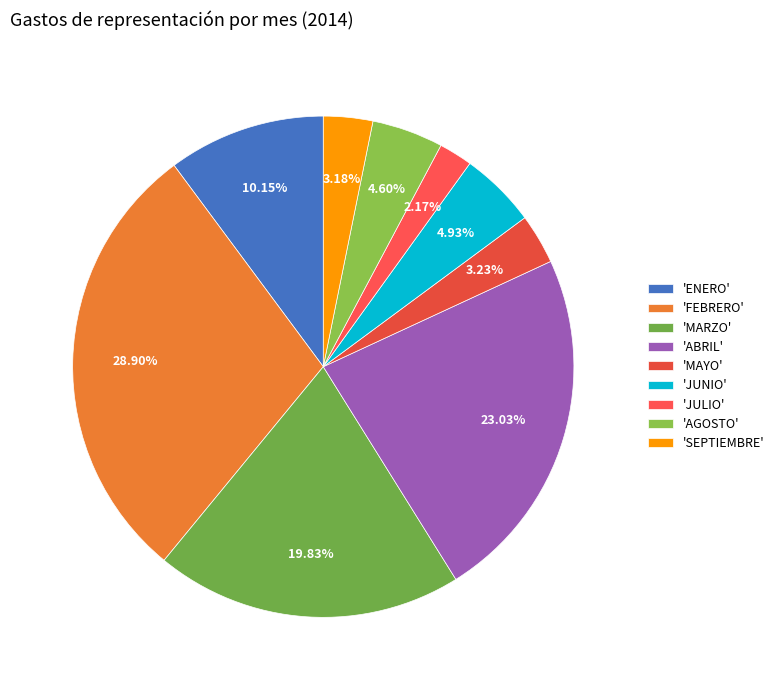

To the nearest percent, what is the average slice percentage?

11%